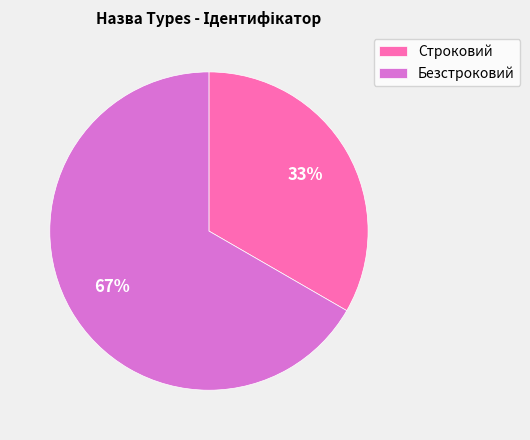

Which slice is the largest?

Безстроковий